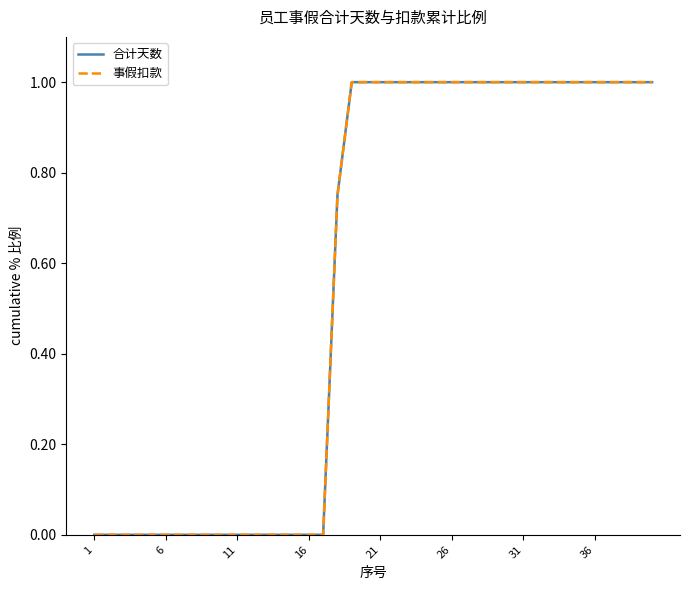

Does the chart have visible grid lines?

No